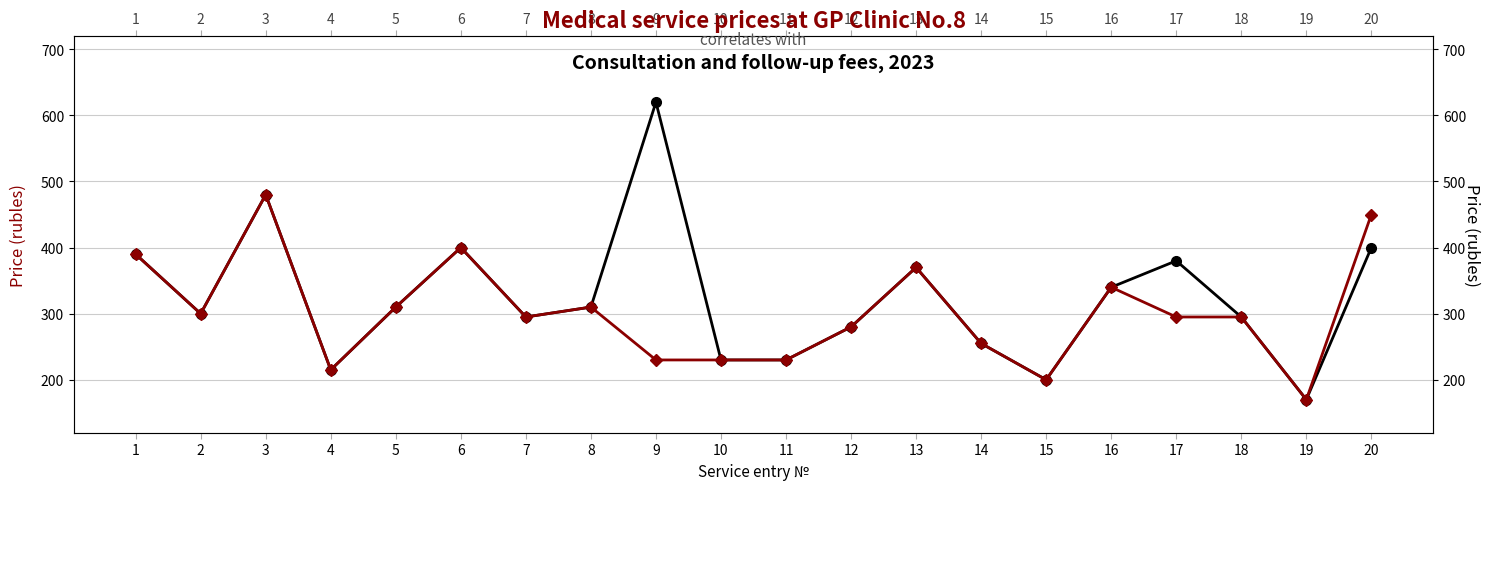

Is it true that Initial consultation price equals 543 at 8?

False